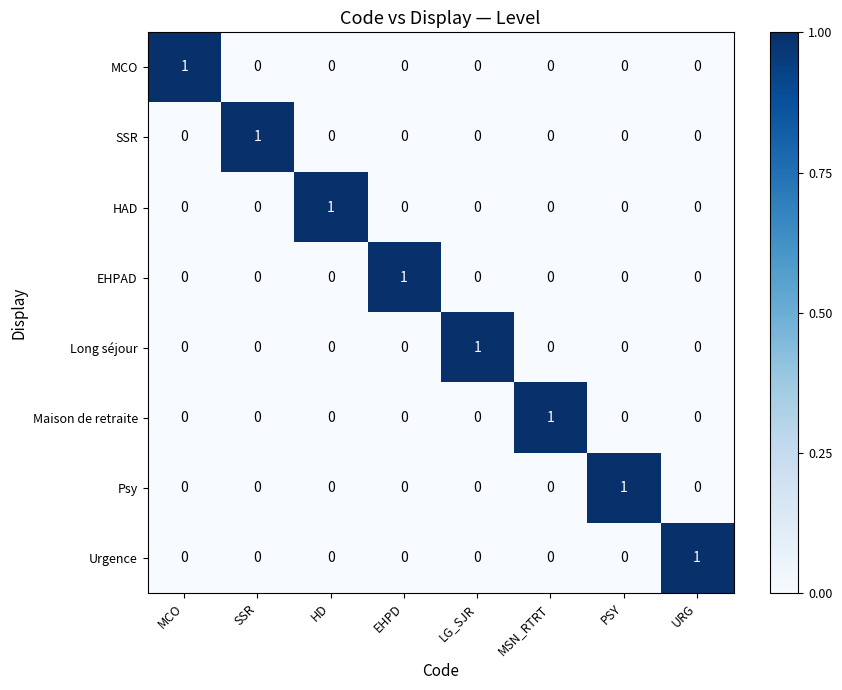

What is the greatest value displayed?

1